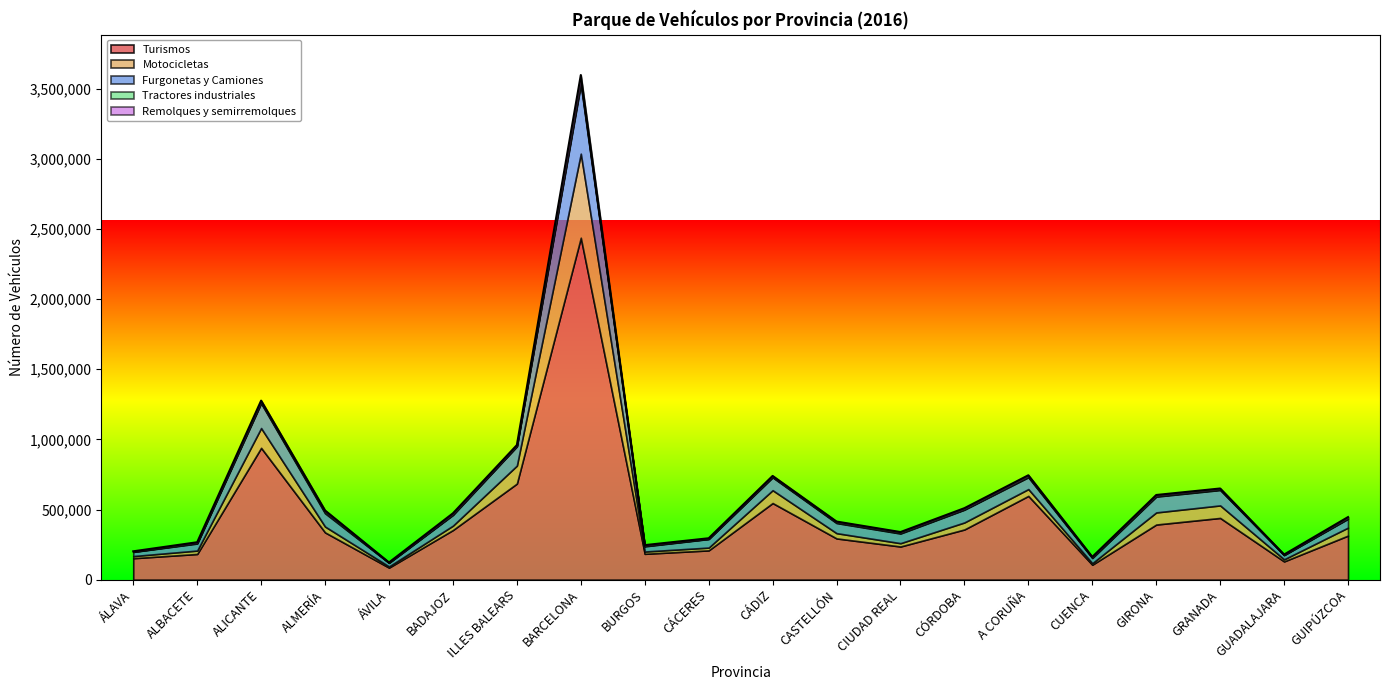

True or false: Tractores industriales and Furgonetas y Camiones cross at least once.

False